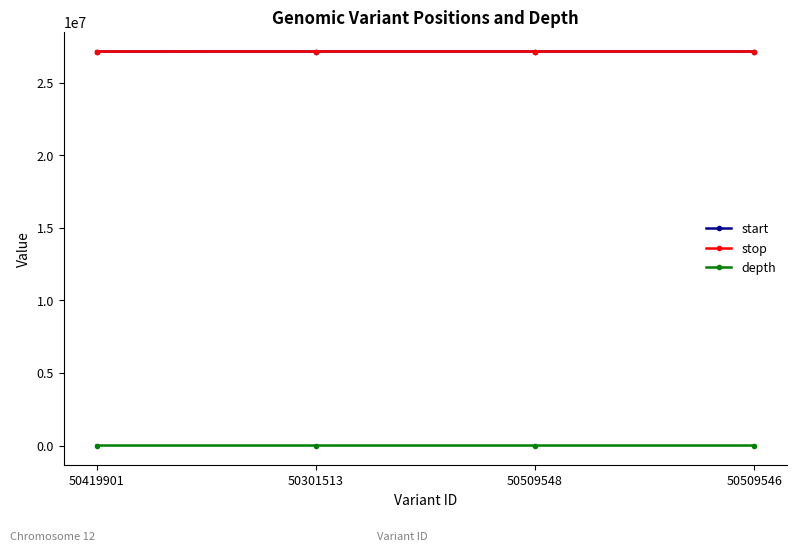

True or false: start and depth intersect in this chart.

False